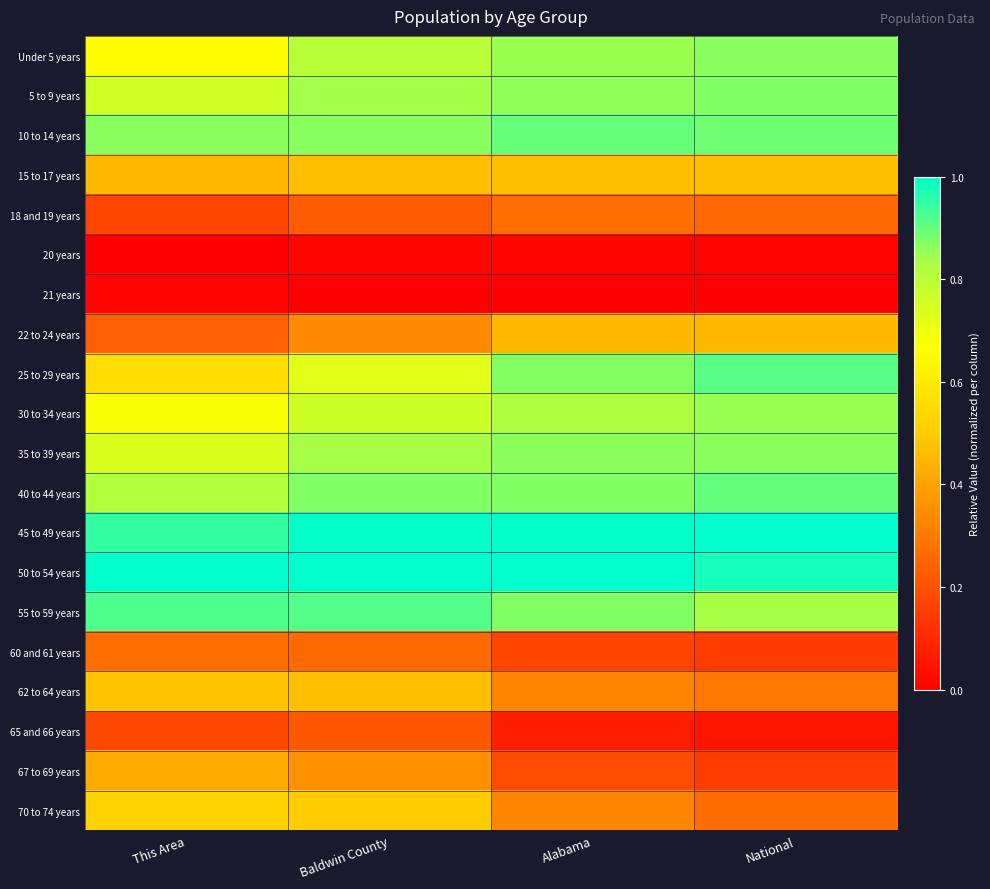

What is the total value across all series at This Area?

10.7